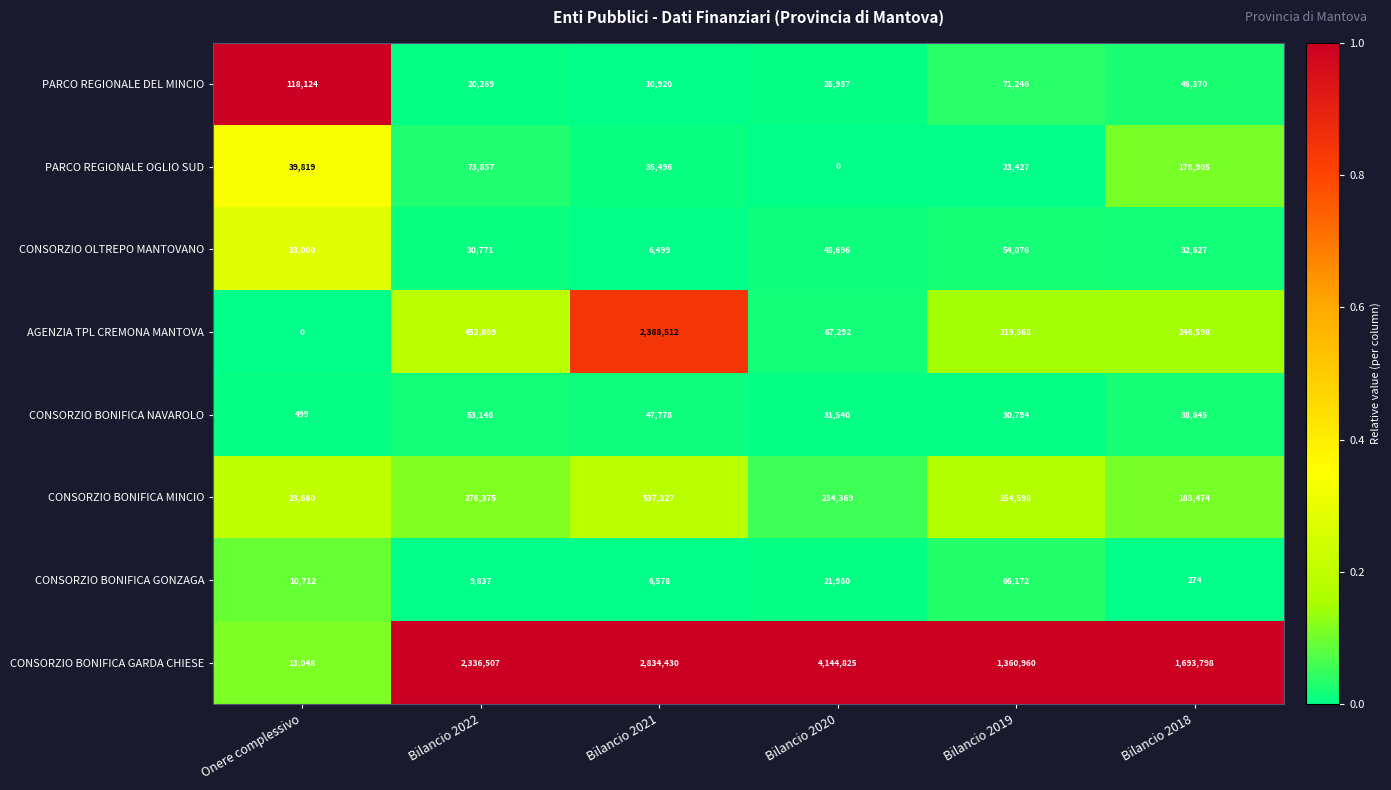

List the series in order of their peak value, highest first.

CONSORZIO BONIFICA GARDA CHIESE, AGENZIA TPL CREMONA MANTOVA, CONSORZIO BONIFICA MINCIO, PARCO REGIONALE OGLIO SUD, PARCO REGIONALE DEL MINCIO, CONSORZIO BONIFICA GONZAGA, CONSORZIO OLTREPO MANTOVANO, CONSORZIO BONIFICA NAVAROLO